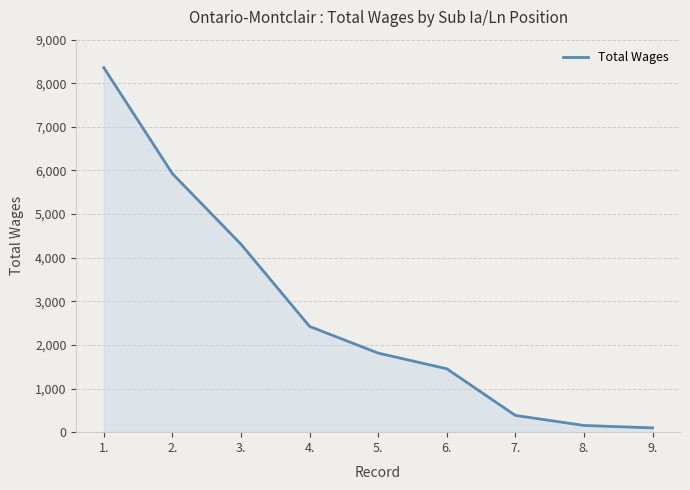

What is the change in value from 1. to 4.?

-5934